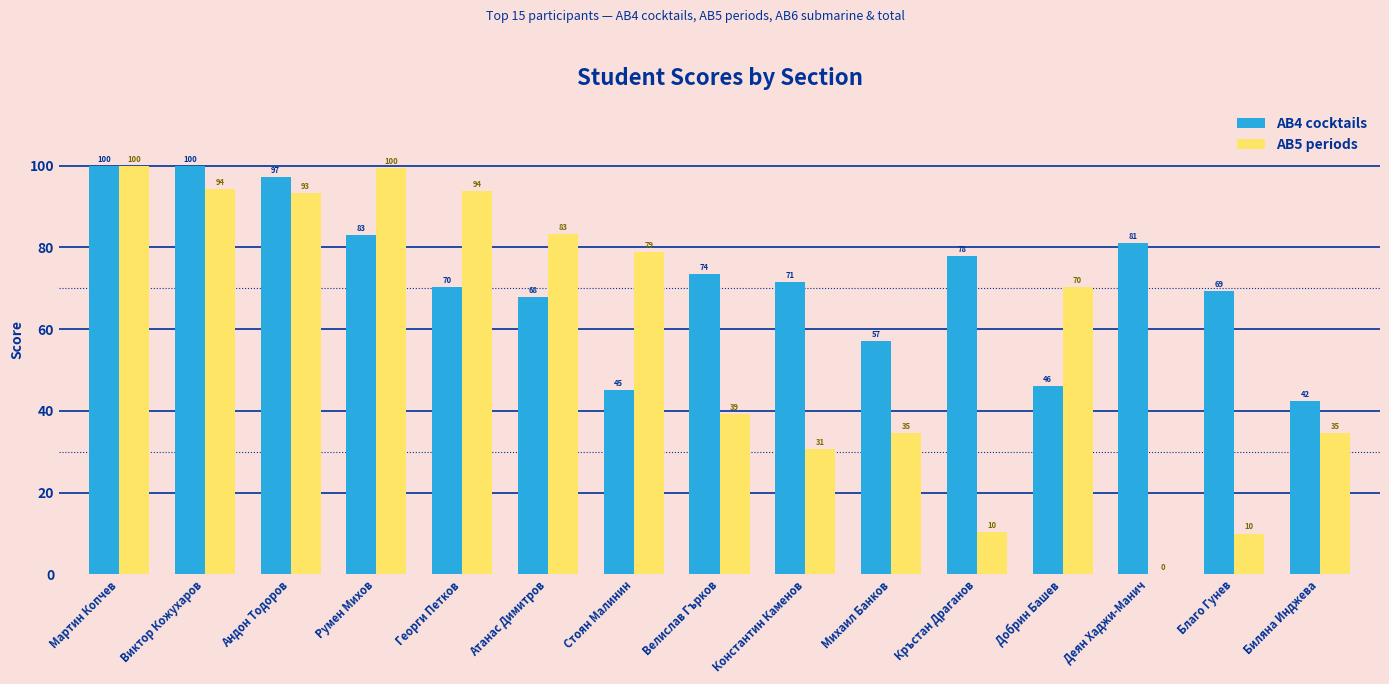

Is the value of AB5 periods at Деян Хаджи-Манич greater than the value of AB4 cocktails at Деян Хаджи-Манич?

No